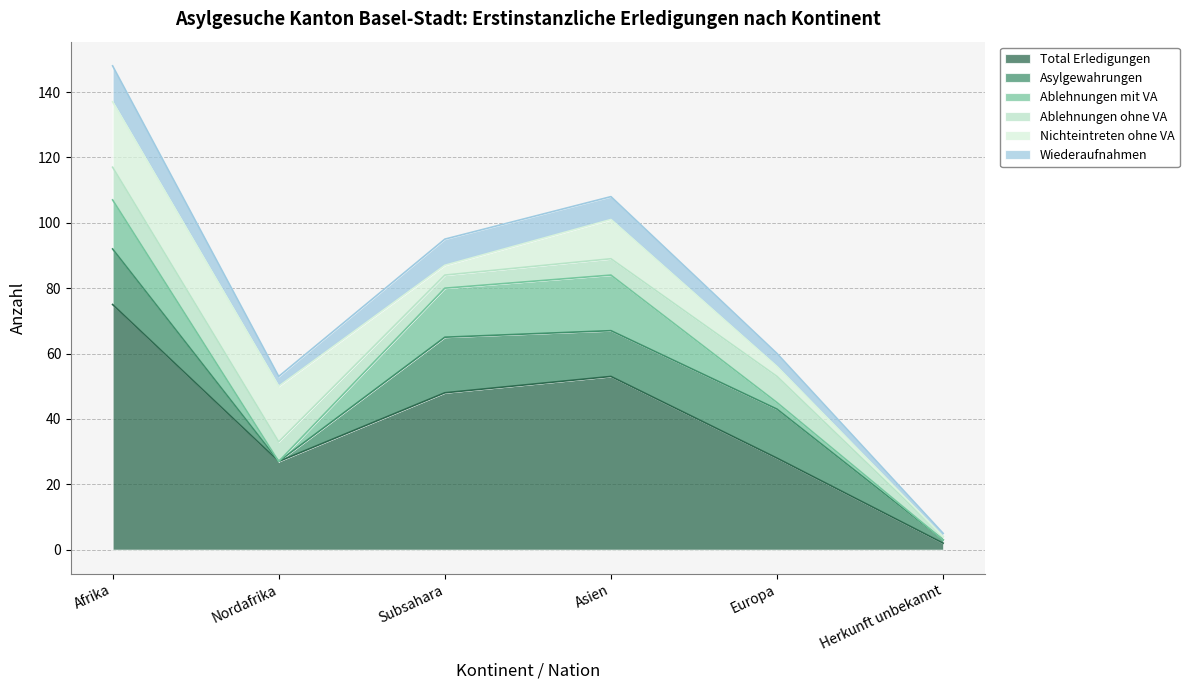

True or false: Ablehnungen mit VA has more than 0 interior local peaks.

True